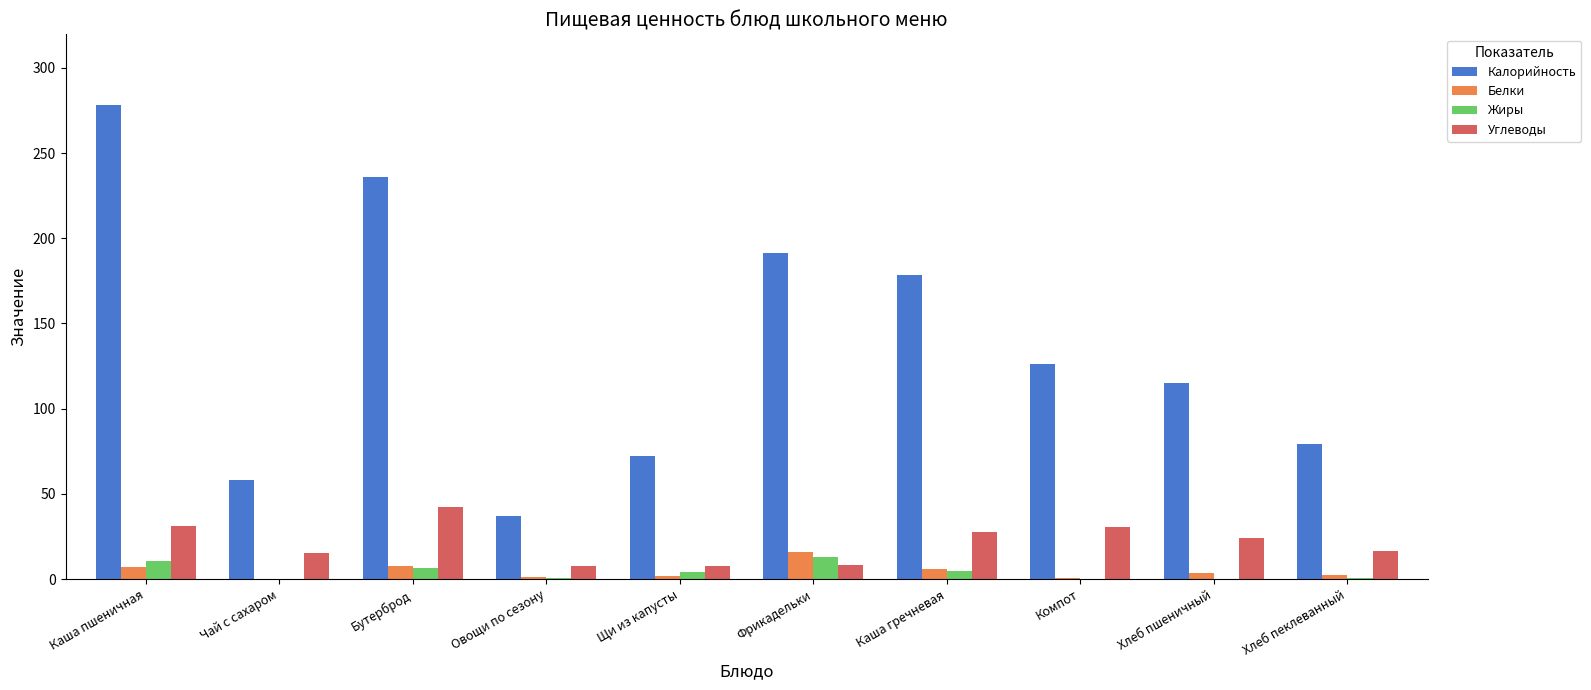

How many categories are shown in the chart?

10